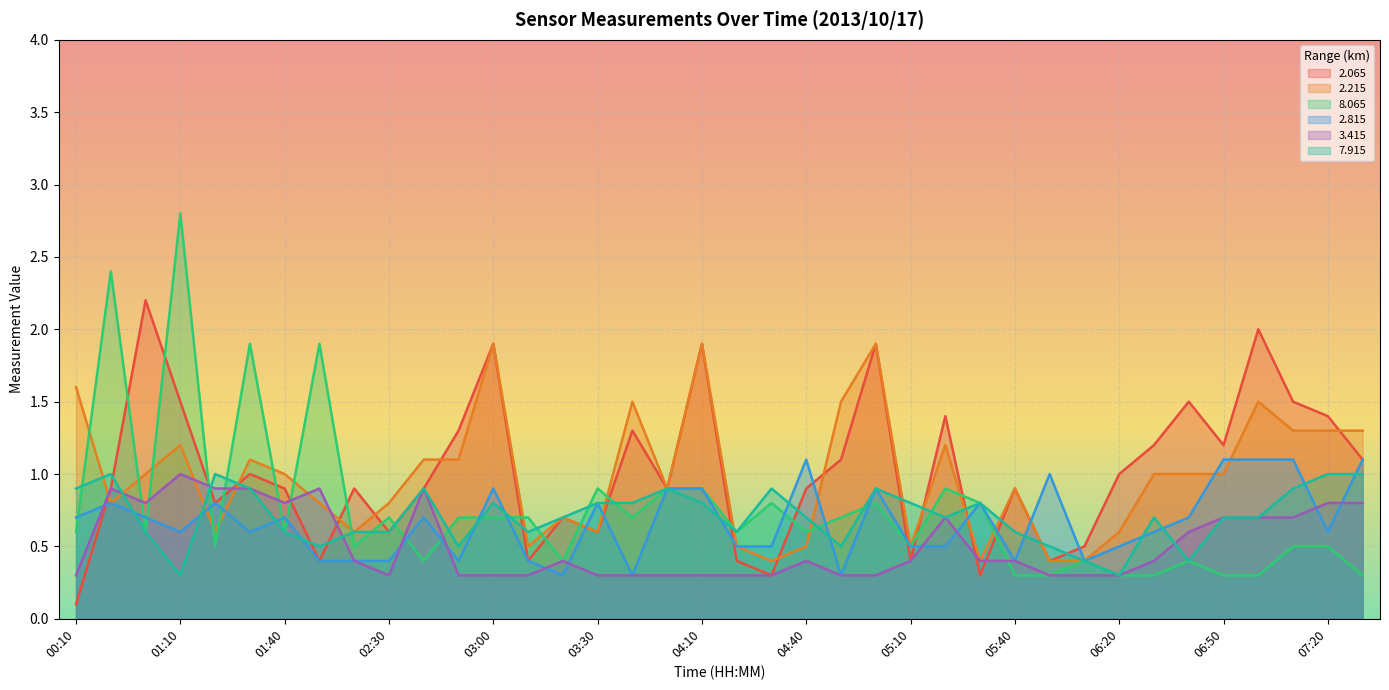

What is the minimum value for 8.065?

0.3